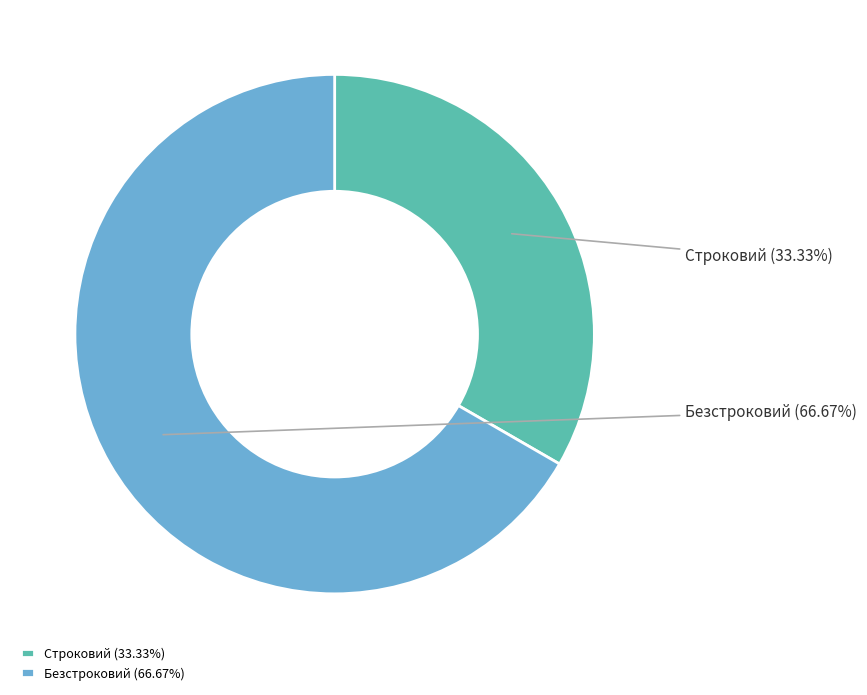

How many segments does this pie chart have?

2